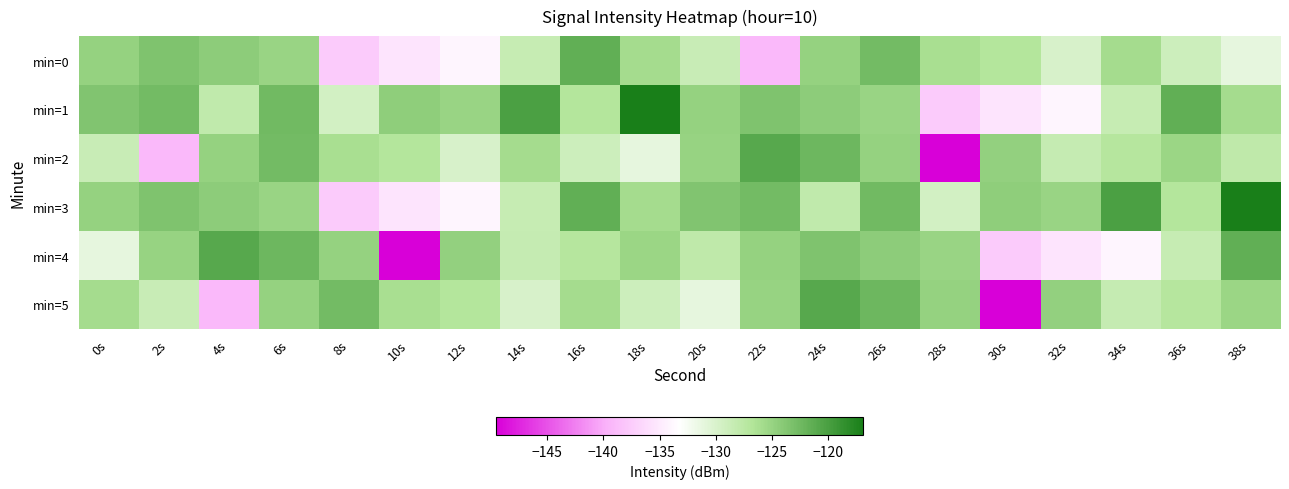

The value of min=4 at 34s is -233.9. True or false?

False